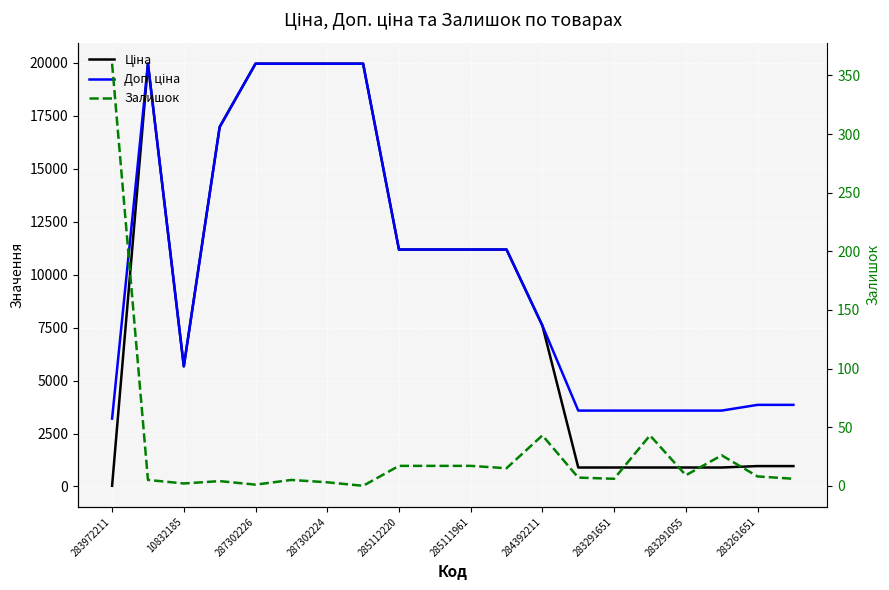

List the series in order of their peak value, lowest first.

Залишок, Ціна, Доп. ціна